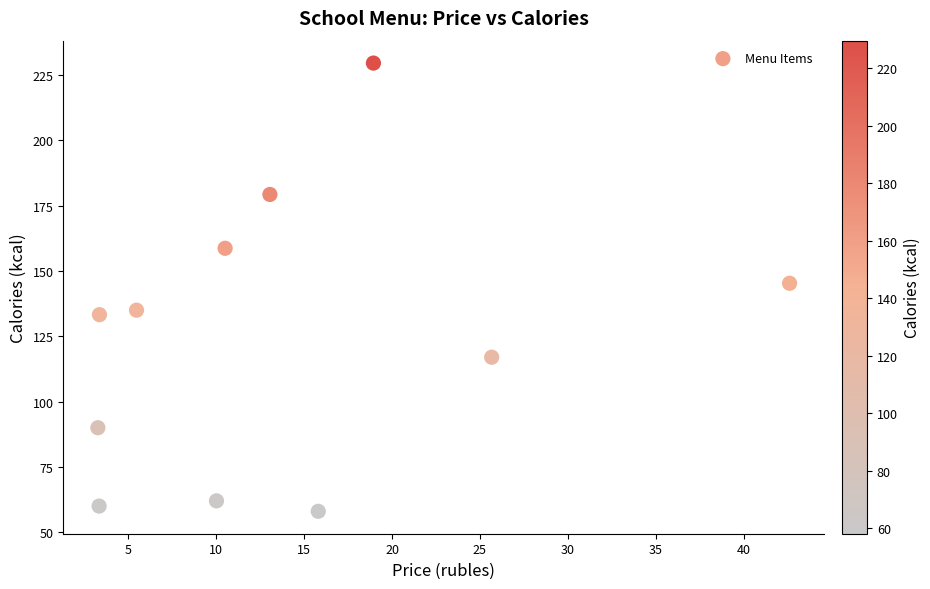

What is the average X value?

13.8